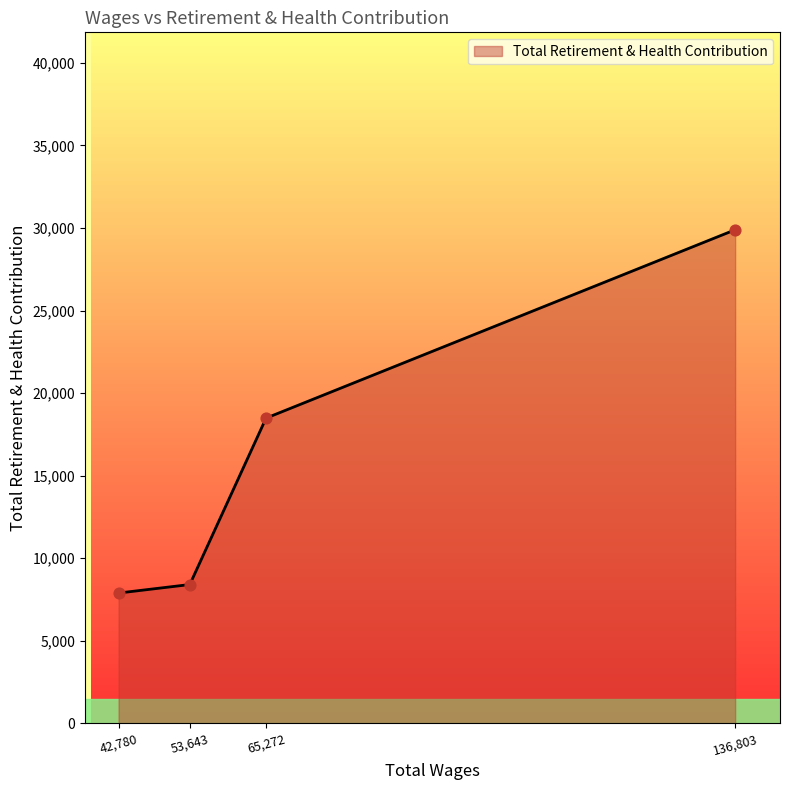

Approximately how many times larger is the value at 65,272 compared to 136,803?

0.6